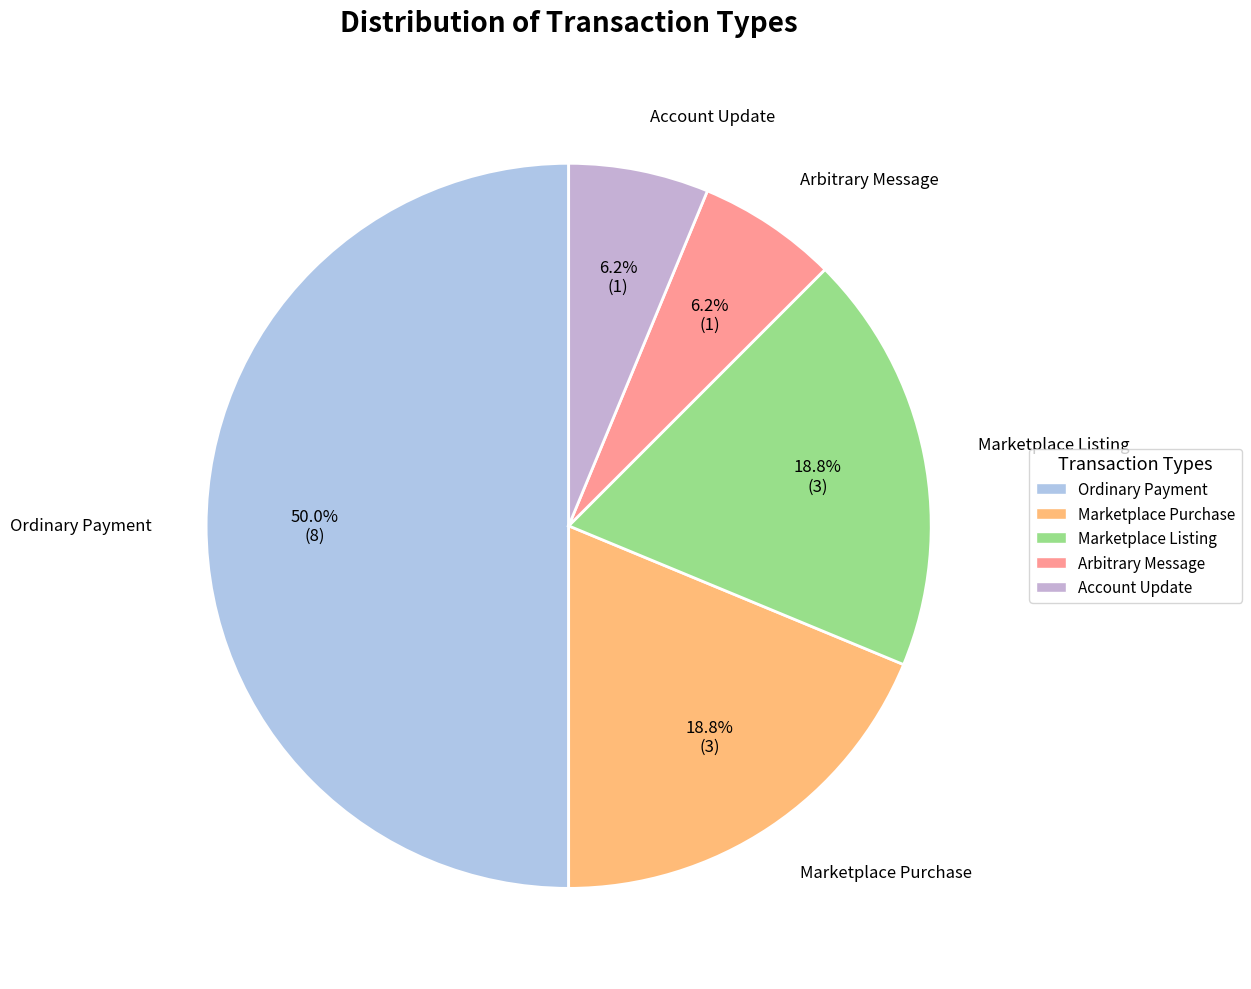

Between Arbitrary Message and Marketplace Purchase, which is larger?

Marketplace Purchase